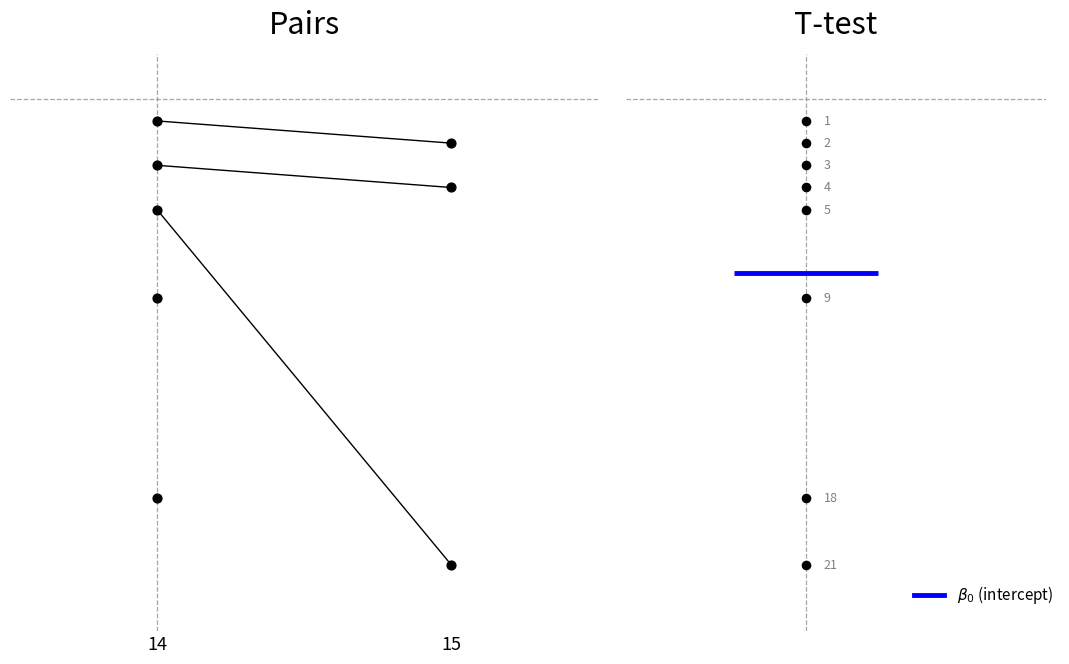

At how many categories does at least one series exceed 2?

2